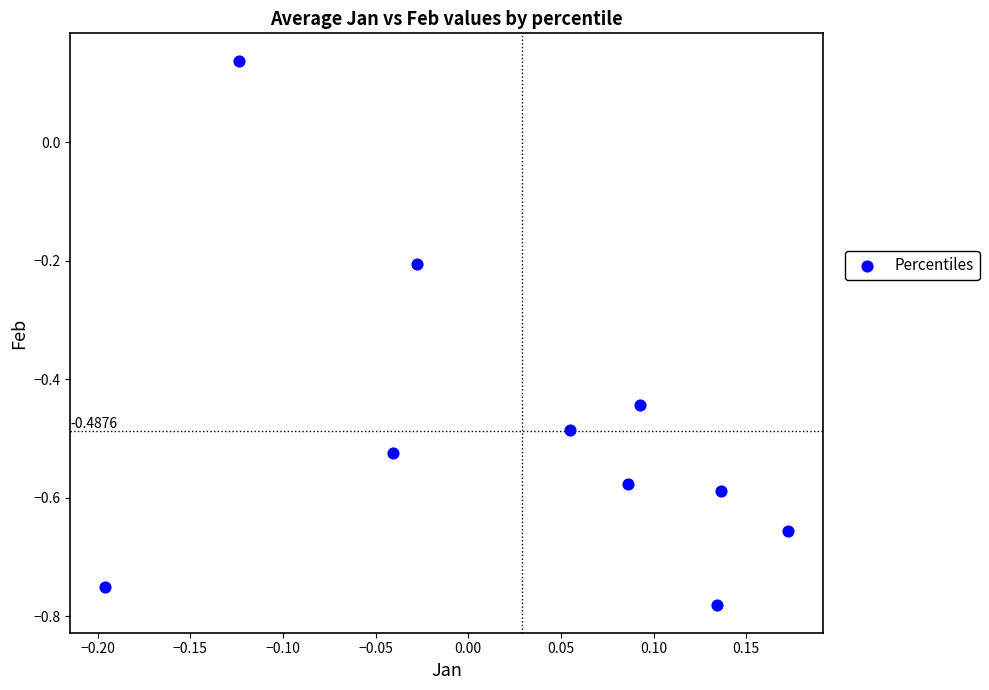

What is the range of X values (max minus min)?

0.4